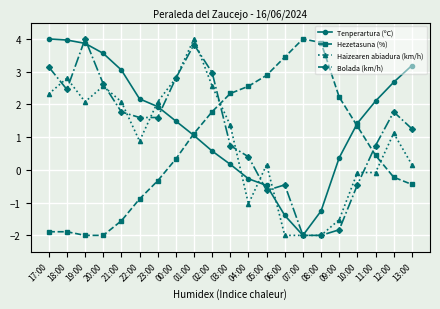

The Hezetasuna (%) series shows 0.5 at 02:00. True or false?

False